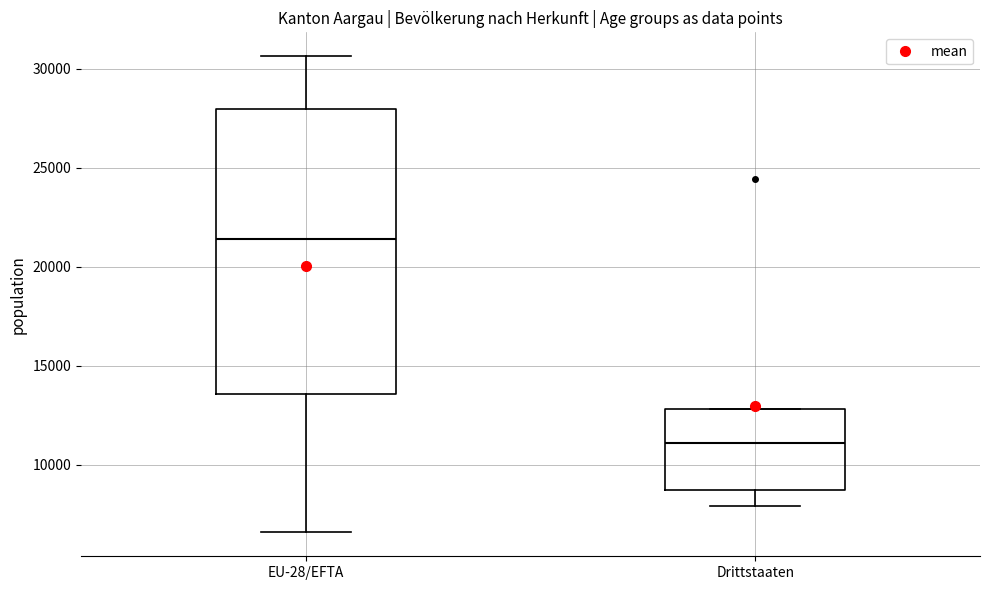

Reading left to right, transcribe this box plot: for each box, give where its median line is, the range the box spans, and where its two whiskers end, as read against the y-axis. The values are not printed on the chart, so give them approximately, as read against the axis.

EU-28/EFTA: median 21500, box 13500 to 28000, whiskers 6500 to 30500
Drittstaaten: median 11000, box 8500 to 13000, whiskers 8000 to 13000